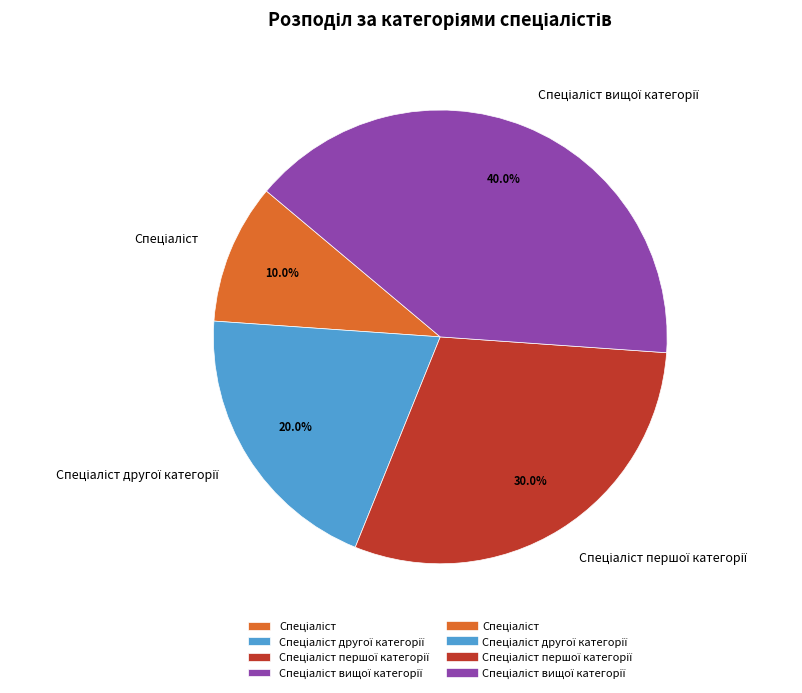

Does any single category account for the majority?

No